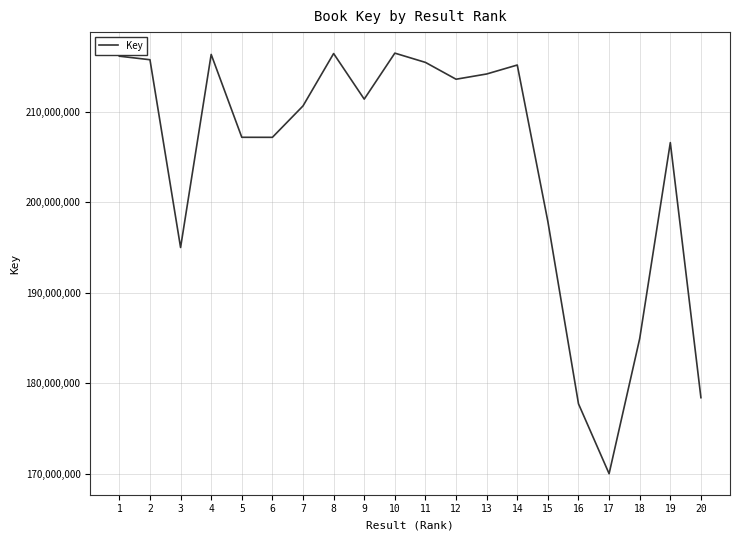

At which label does the data first exceed 211414901?

1